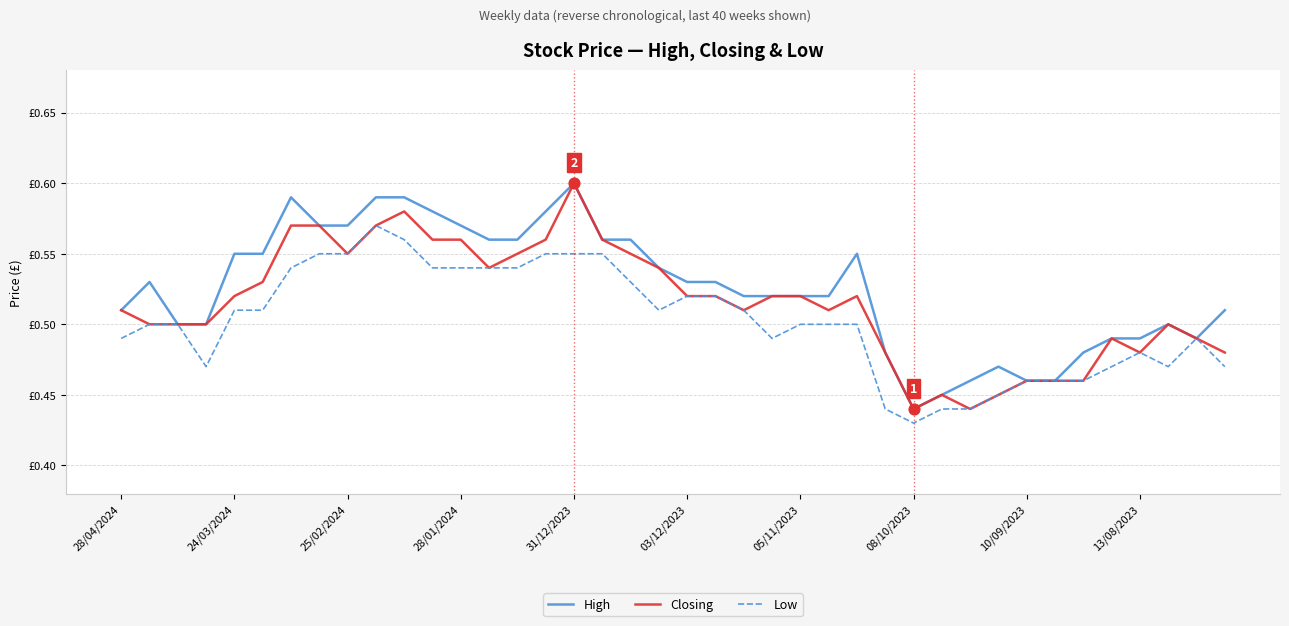

Is this an area chart (filled region under the line)?

No